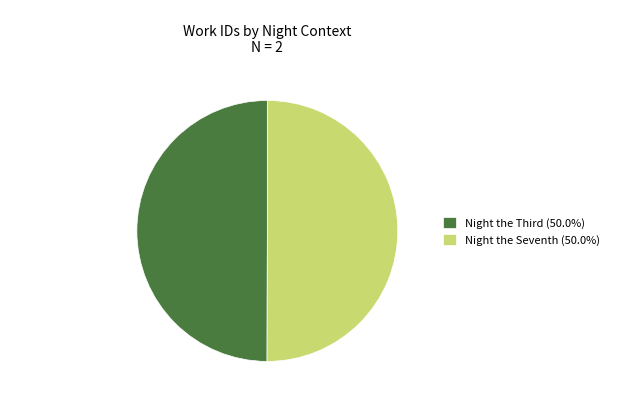

How many segments does this pie chart have?

2